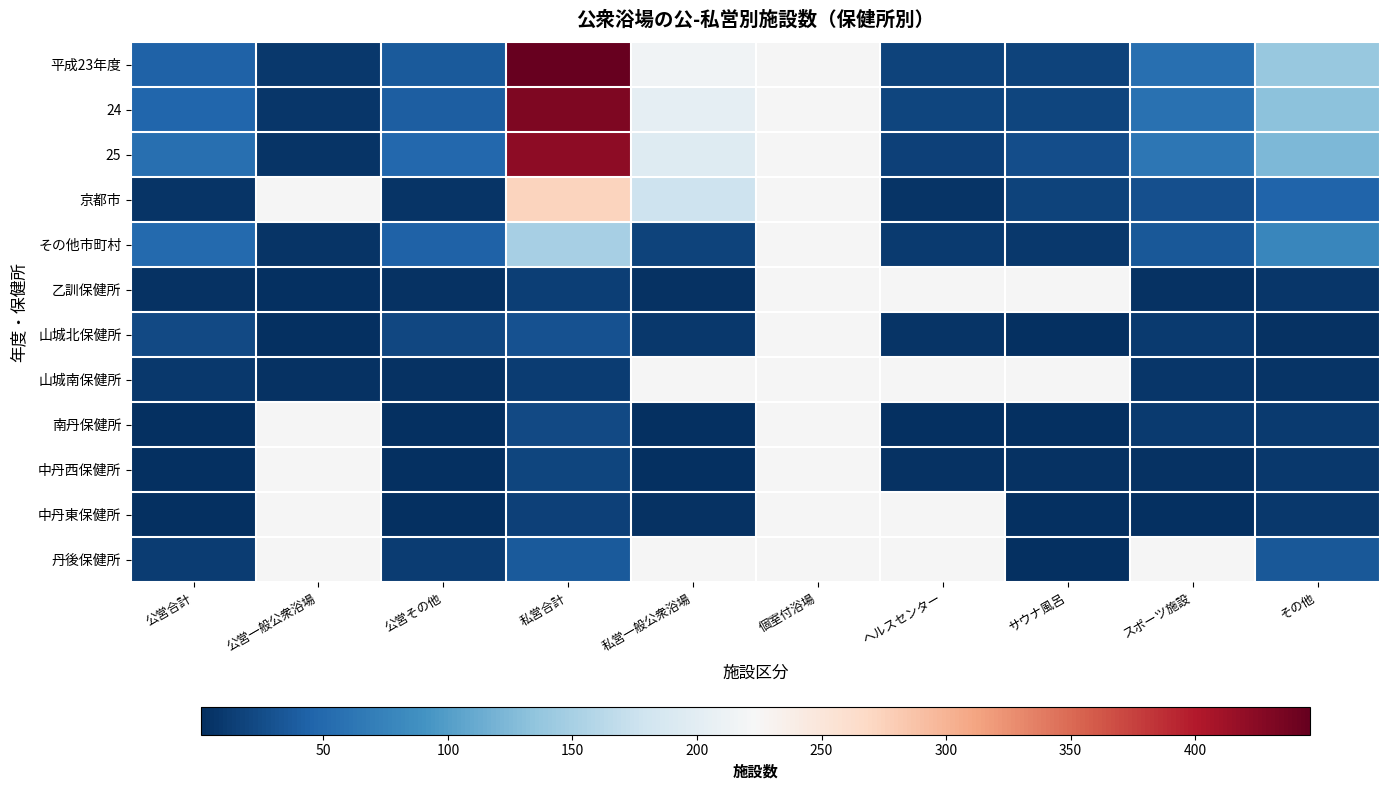

At which category is the sum across all series the highest?

私営合計